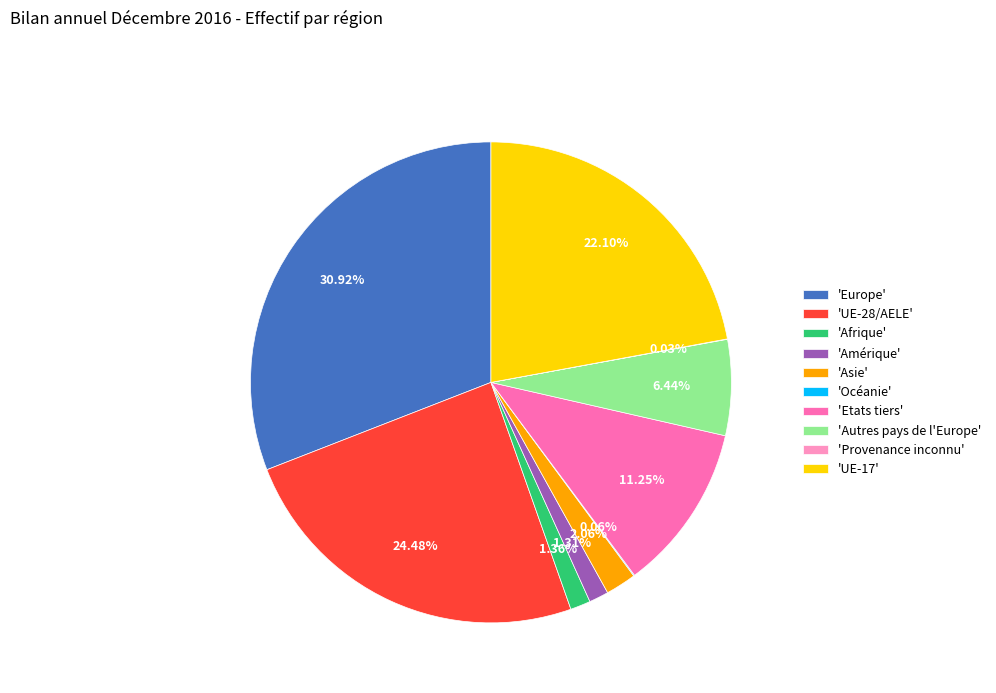

Which has a higher value, 'UE-17' or 'UE-28/AELE'?

'UE-28/AELE'